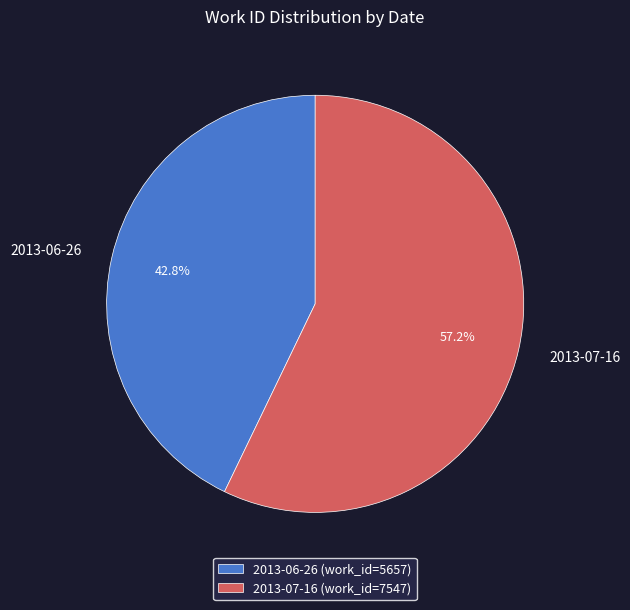

How many slices are in this pie chart?

2